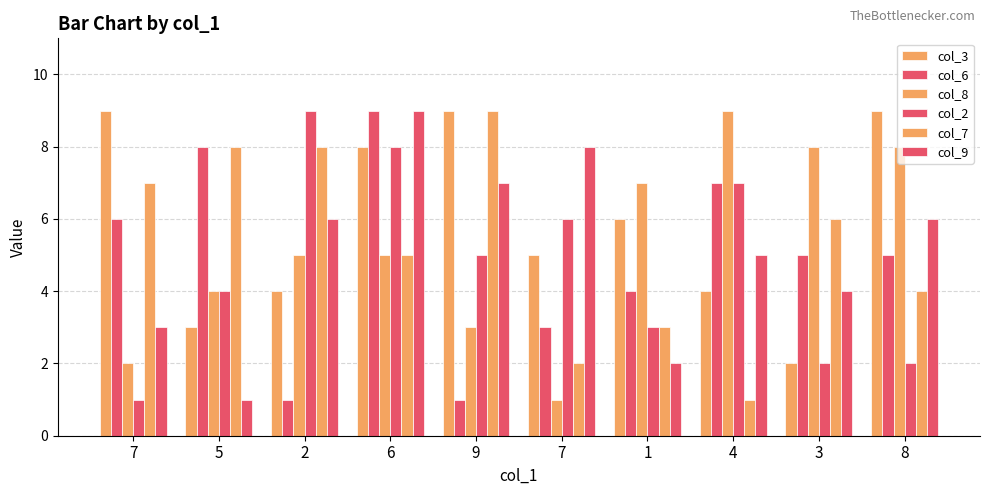

List the series in order of their peak value, lowest first.

col_3, col_6, col_8, col_2, col_7, col_9